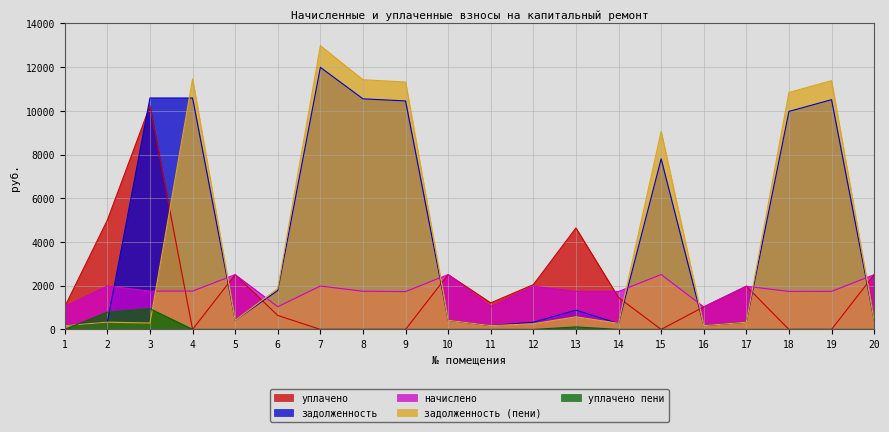

Is the value of задолженность at 10 greater than the value of уплачено at 11?

No